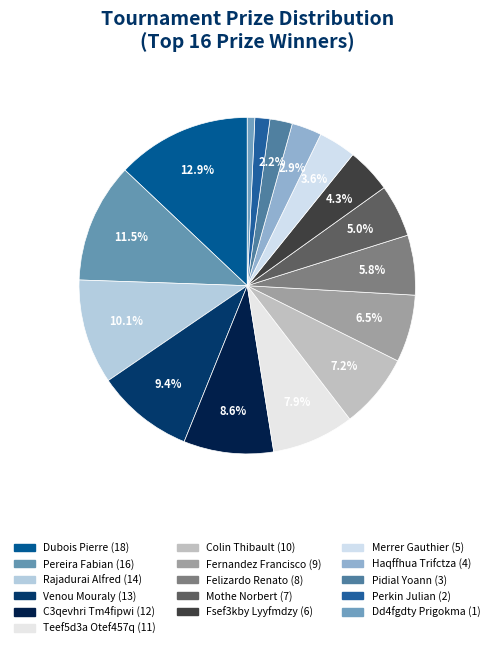

To the nearest percent, what percentage of the pie is Mothe Norbert?

5%